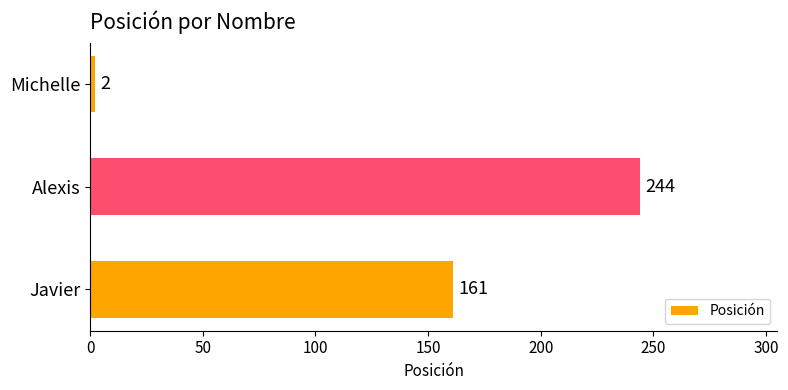

Reading top to bottom, what are all the values shown in this chart?

Michelle=2	Alexis=244	Javier=161